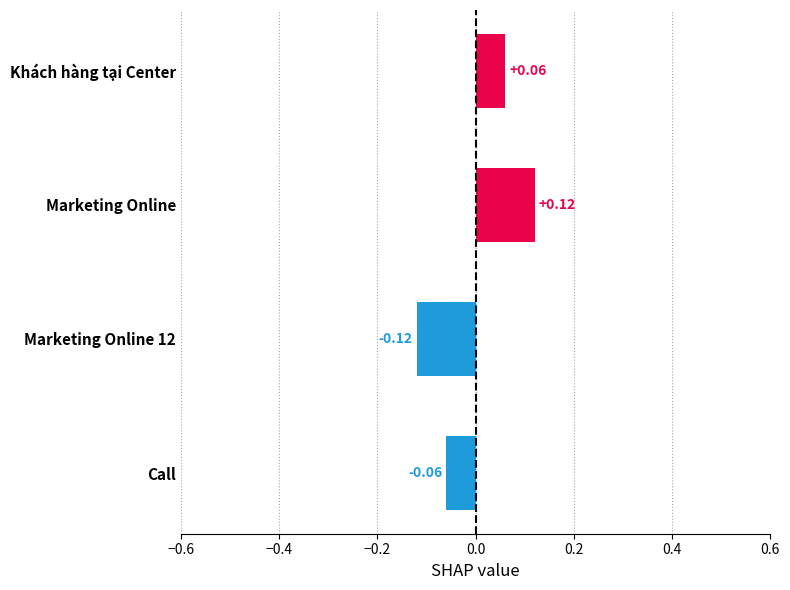

The value at Marketing Online 12 is -0.0. True or false?

False